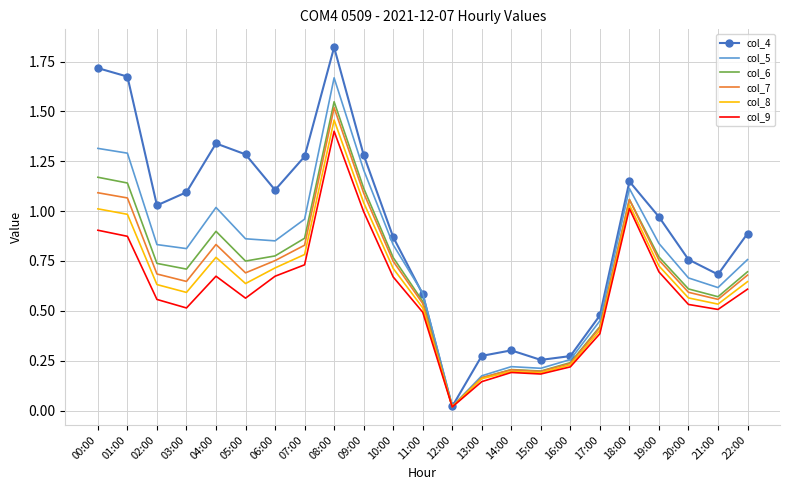

What is the maximum value for col_9?

1.4